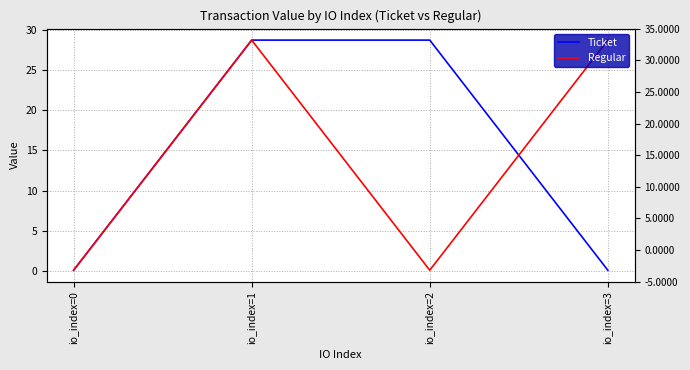

Between io_index=0 and io_index=1, which is larger?

io_index=1